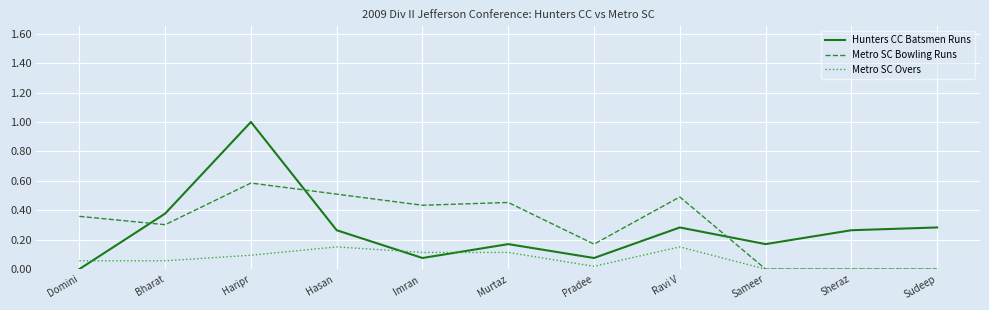

Is the value of Hunters CC Batsmen Runs at Murtaz greater than the value of Metro SC Bowling Runs at Imran ?

No